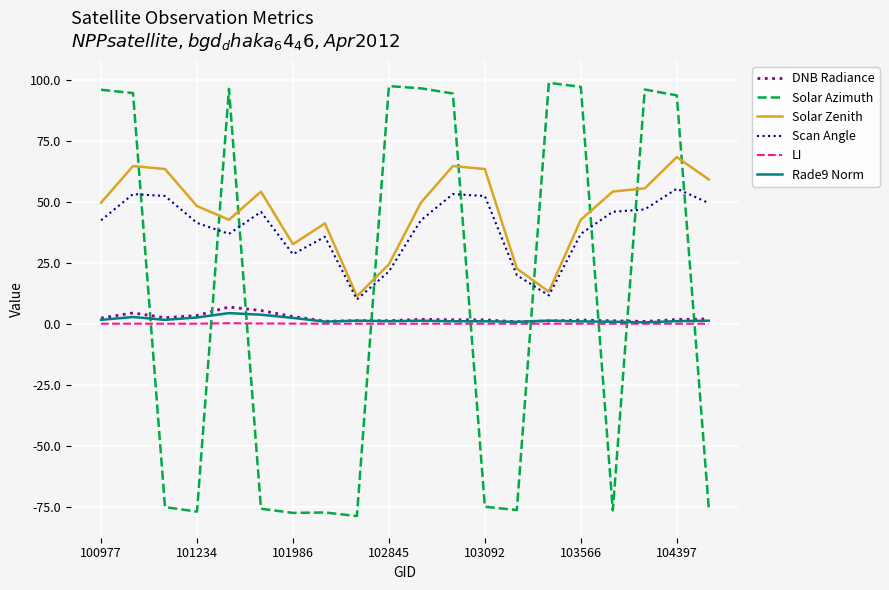

True or false: DNB Radiance and Scan Angle cross at least once.

False